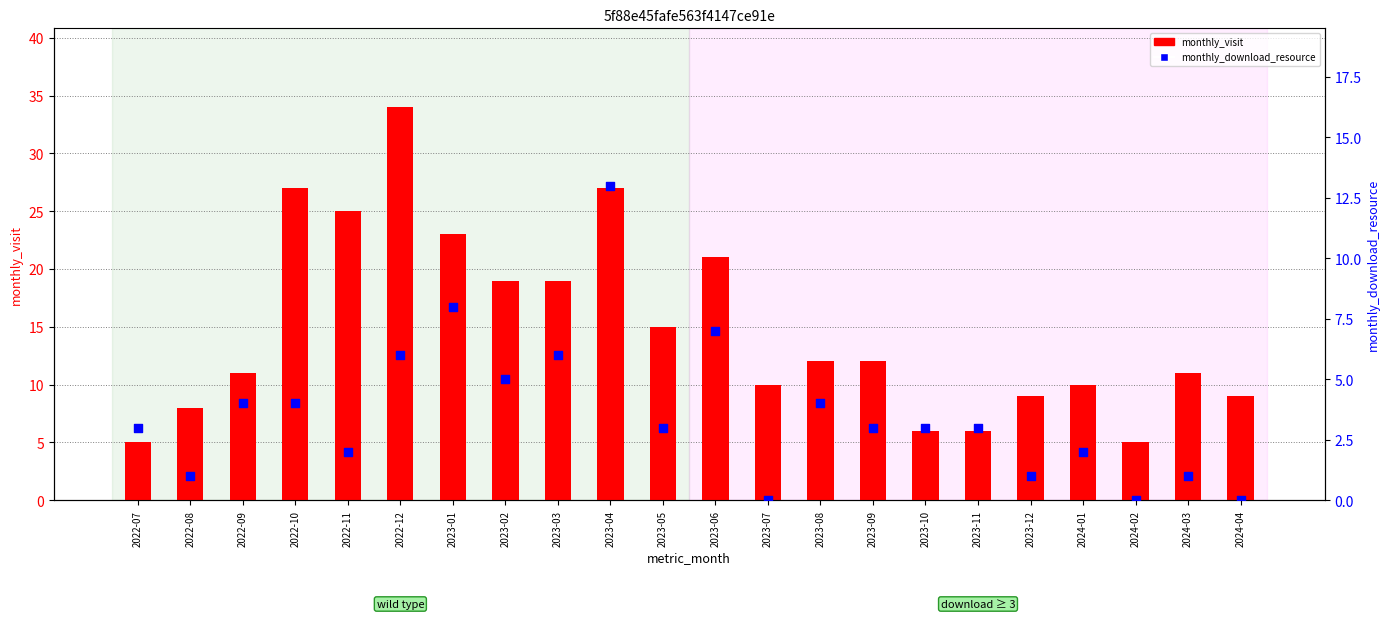

What is the total value across all series at 2022-09?

15